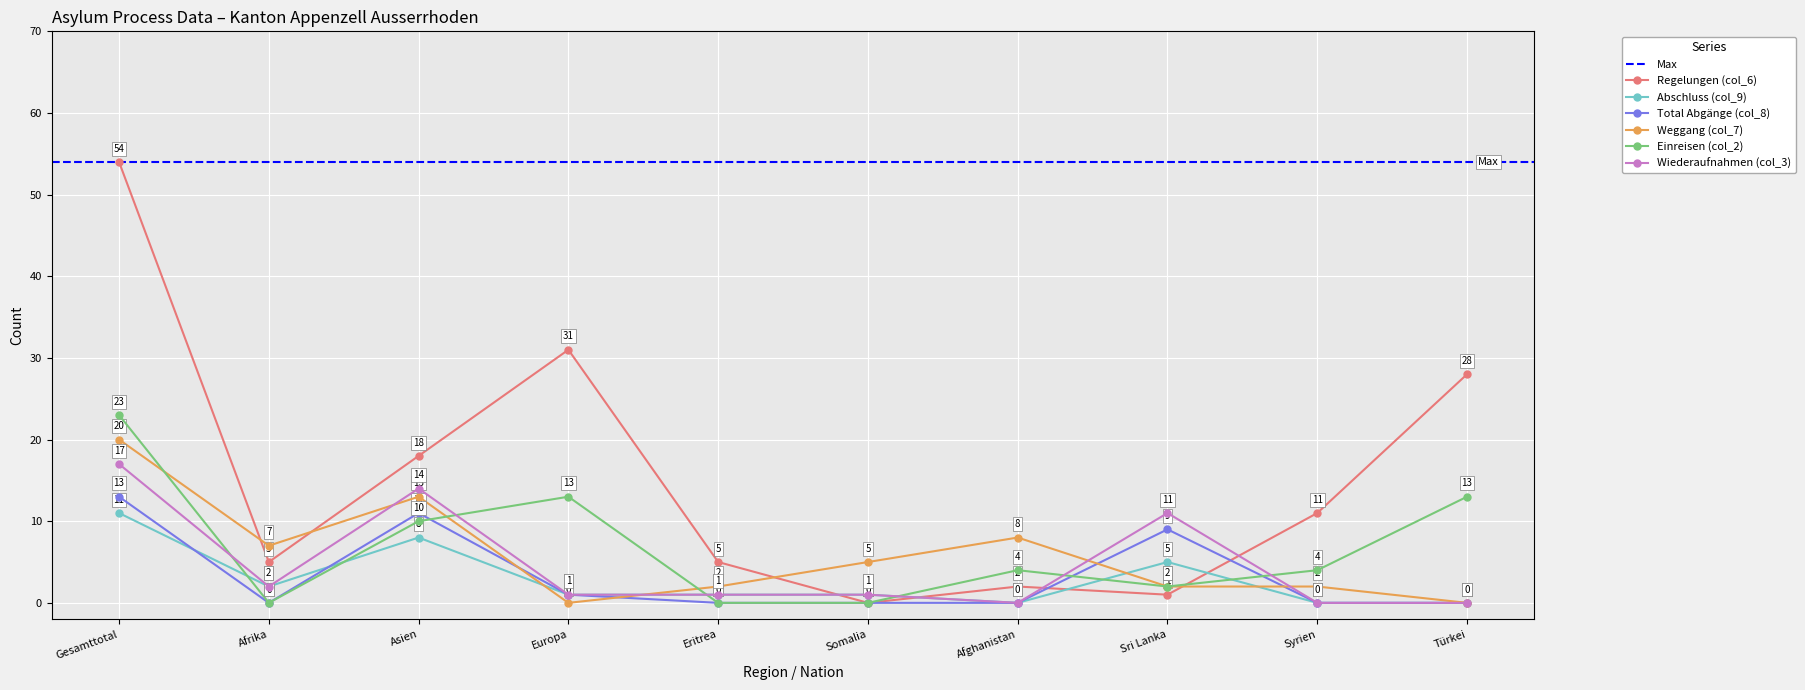

Which series changed the most between Gesamttotal and Eritrea?

Regelungen (col_6)